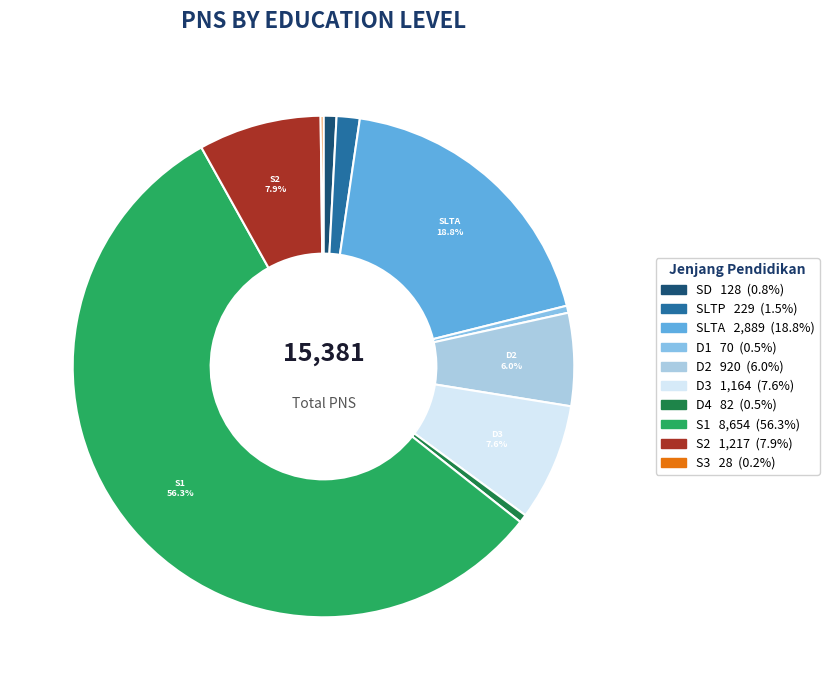

What portion of the pie excludes SLTP?

98.5%